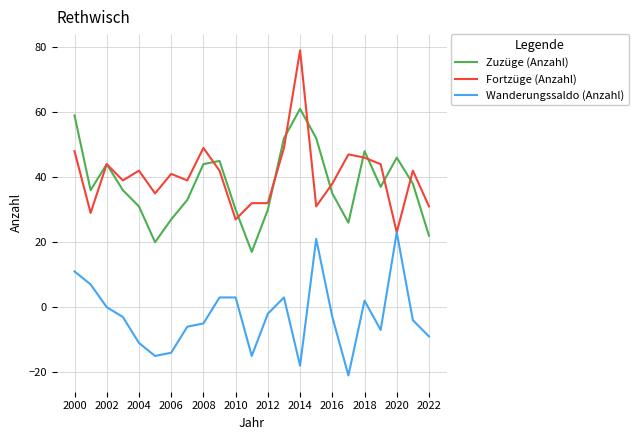

What is the greatest value displayed?

79